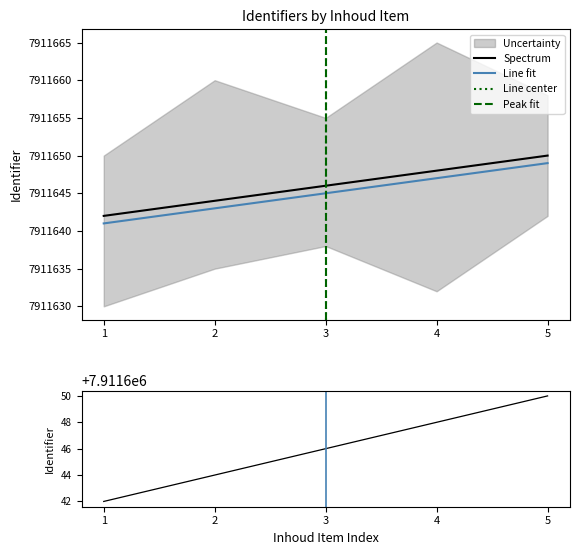

True or false: Line fit has a value of 7911649 at 5.

True